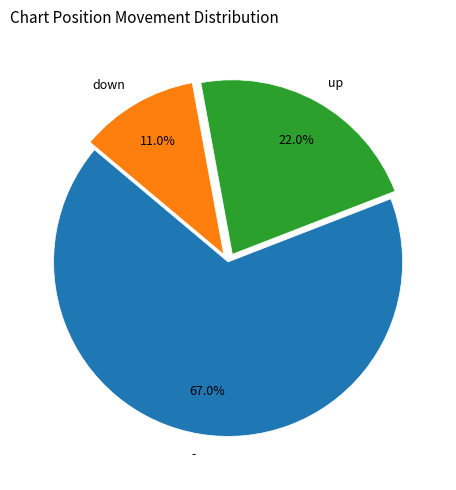

Which slice is the largest?

-